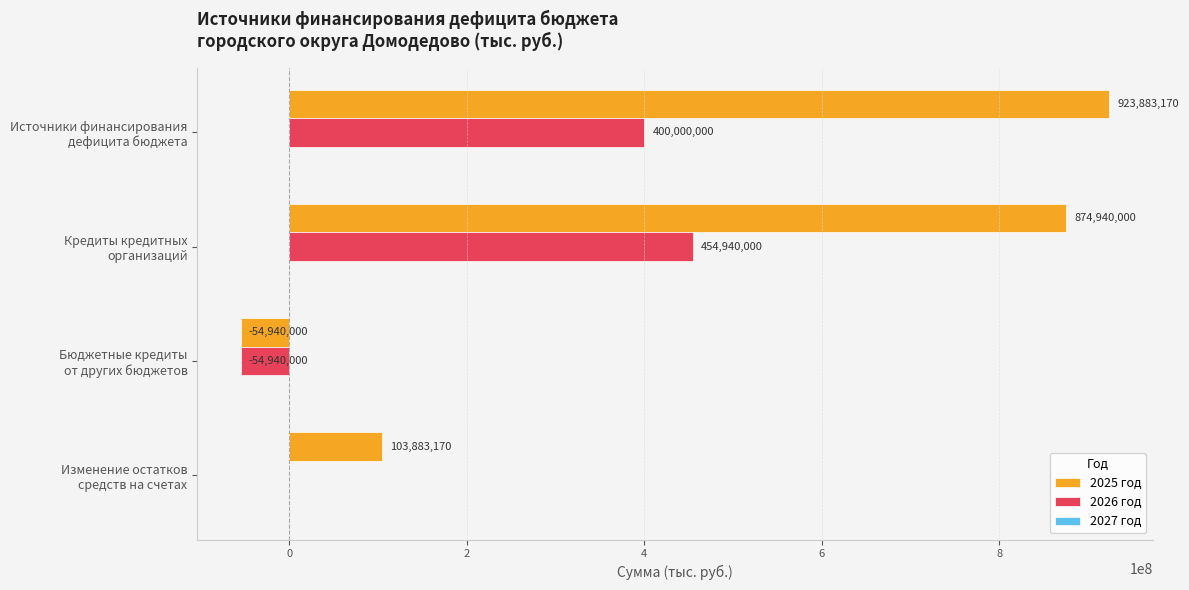

How many series are shown in this chart?

2